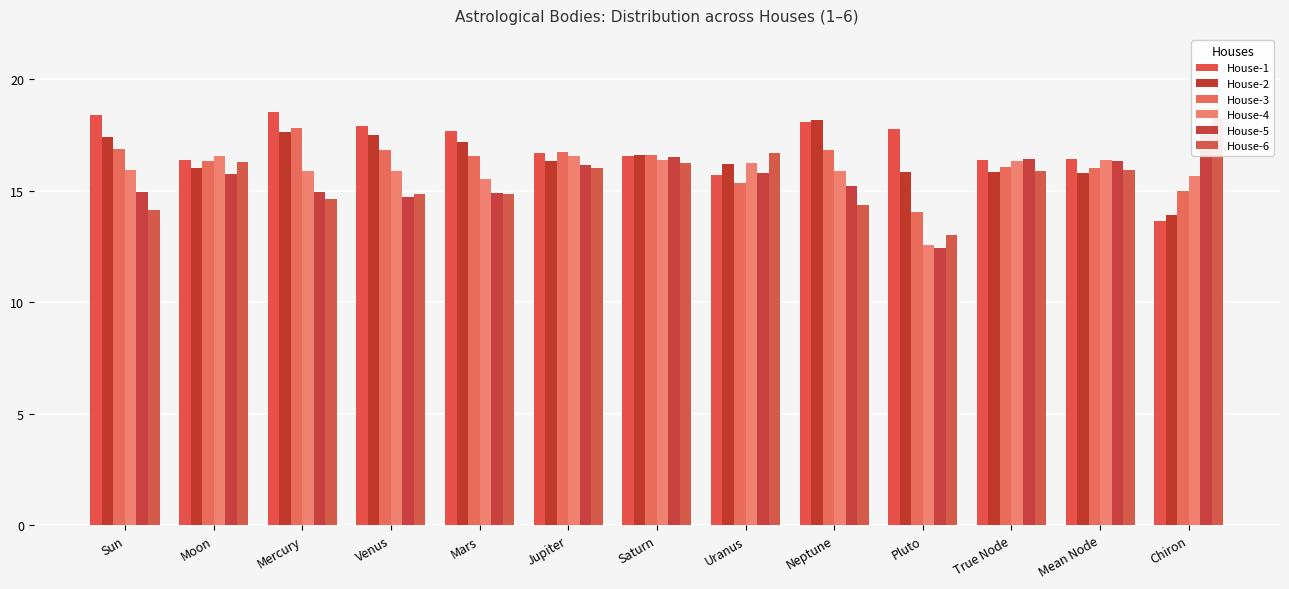

The value of House-4 at Pluto is 12.6. True or false?

True